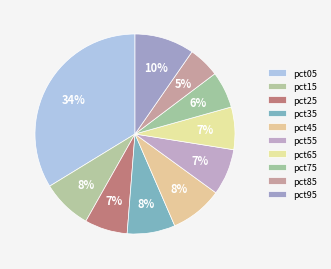

What percentage is the pct45 slice, to the nearest percent?

8%